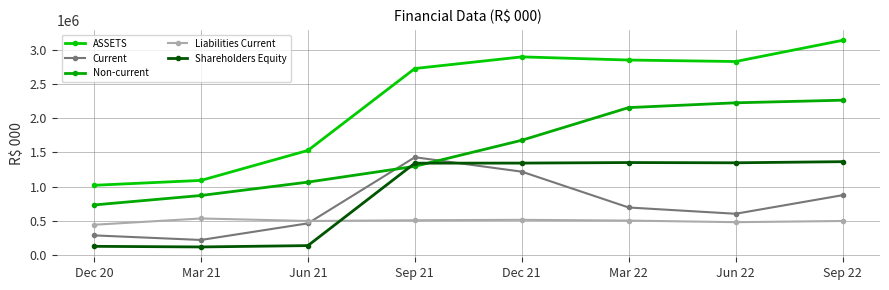

Reading left to right, extract all data points from this chart.

ASSETS: Dec 20=1018250.0	Mar 21=1089526.0	Jun 21=1527281.0	Sep 21=2722727.0	Dec 21=2892361.0	Mar 22=2846371.1	Jun 22=2824614.0	Sep 22=3134063.0
Current: Dec 20=286999.0	Mar 21=220167.0	Jun 21=462818.0	Sep 21=1427784.0	Dec 21=1216939.0	Mar 22=694050.7	Jun 22=602611.0	Sep 22=873852.0
Non-current: Dec 20=731251.0	Mar 21=869359.0	Jun 21=1064463.0	Sep 21=1294943.0	Dec 21=1675422.0	Mar 22=2152320.4	Jun 22=2222003.0	Sep 22=2260211.0
Liabilities Current: Dec 20=441792.0	Mar 21=533916.0	Jun 21=497177.0	Sep 21=507583.0	Dec 21=513987.0	Mar 22=502973.2	Jun 22=479921.0	Sep 22=497016.0
Shareholders Equity: Dec 20=127197.0	Mar 21=118269.0	Jun 21=137956.0	Sep 21=1341078.0	Dec 21=1342099.0	Mar 22=1350055.3	Jun 22=1346480.0	Sep 22=1362937.0